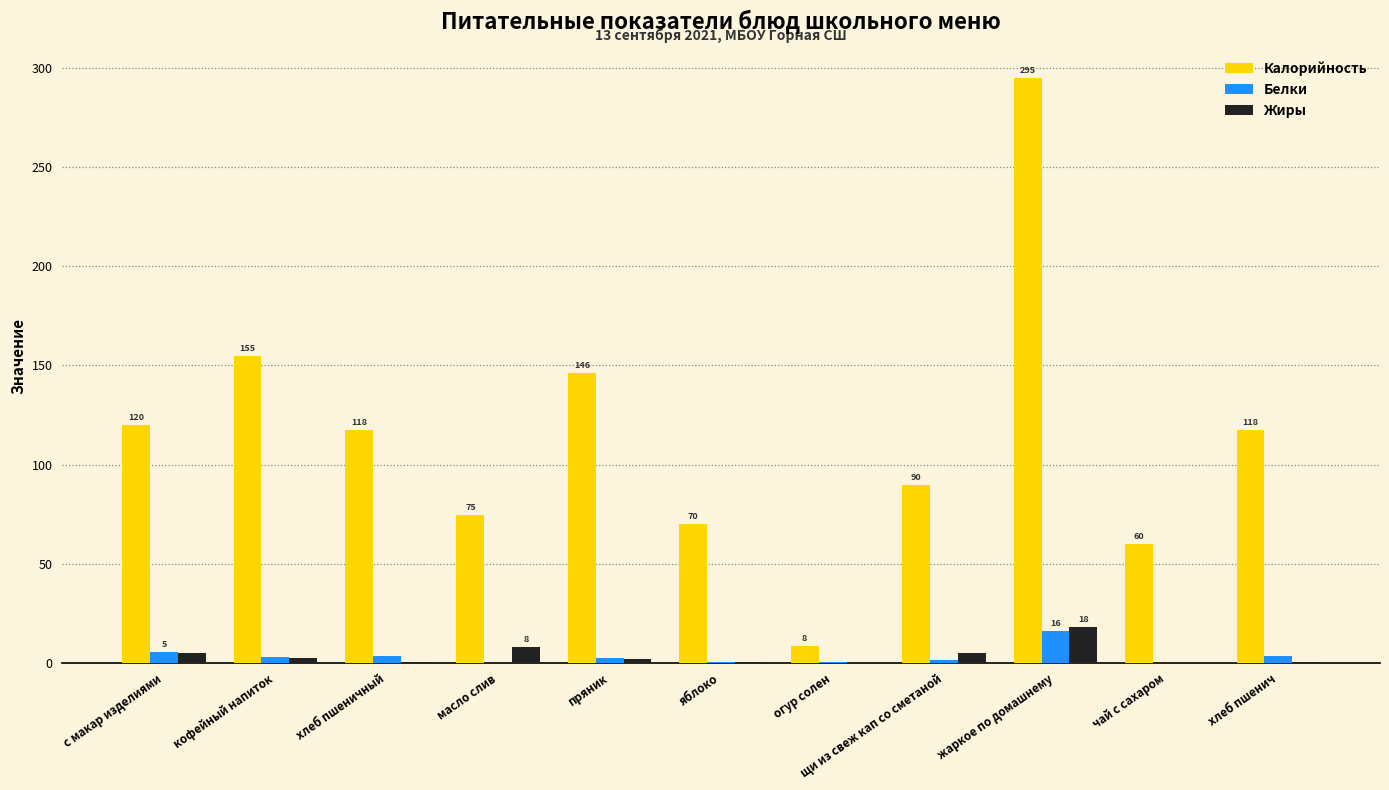

Where is Жиры nearest to the value 9?

масло слив